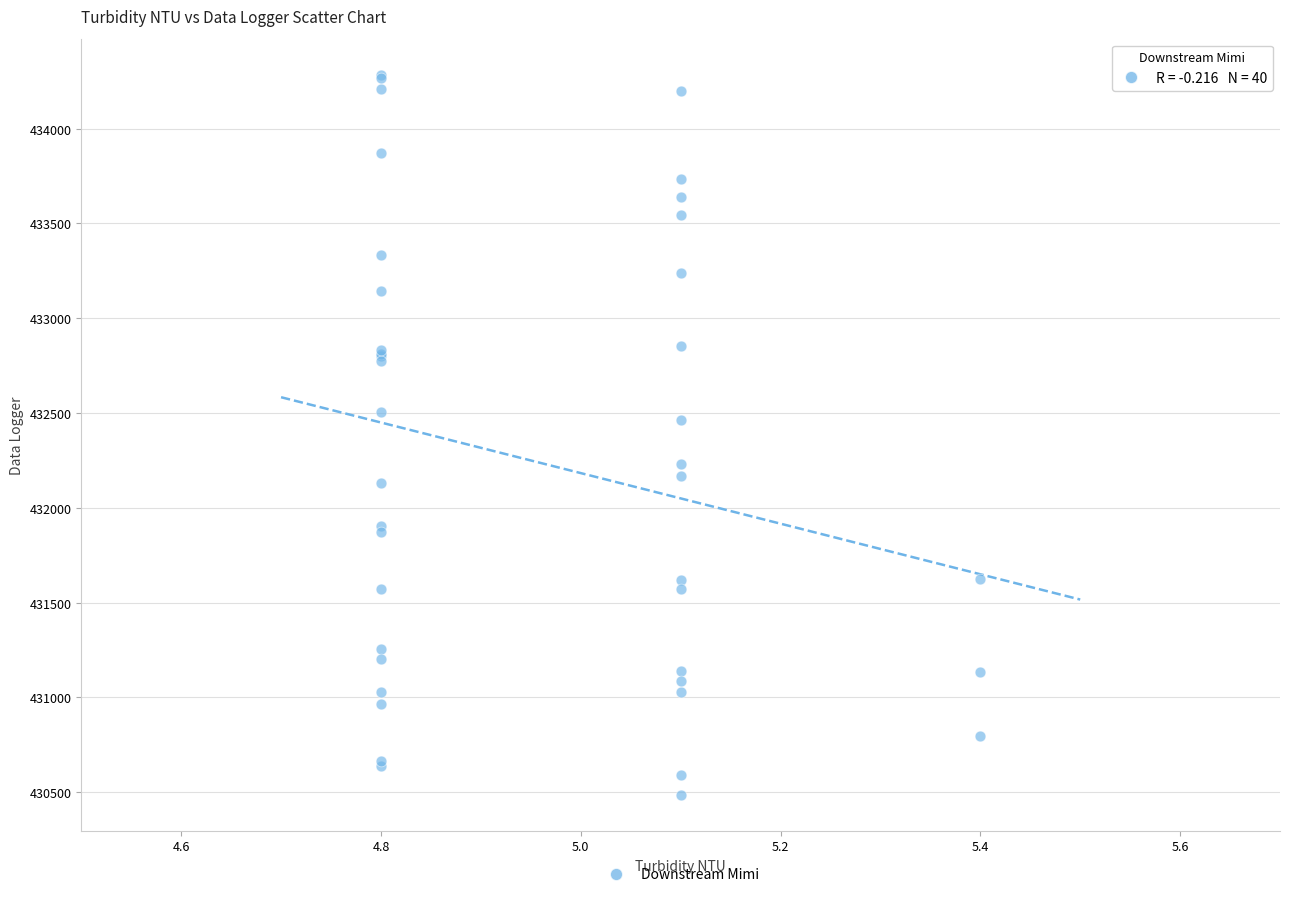

What Y value in the scatter plot is closest to 432385?

432461.9